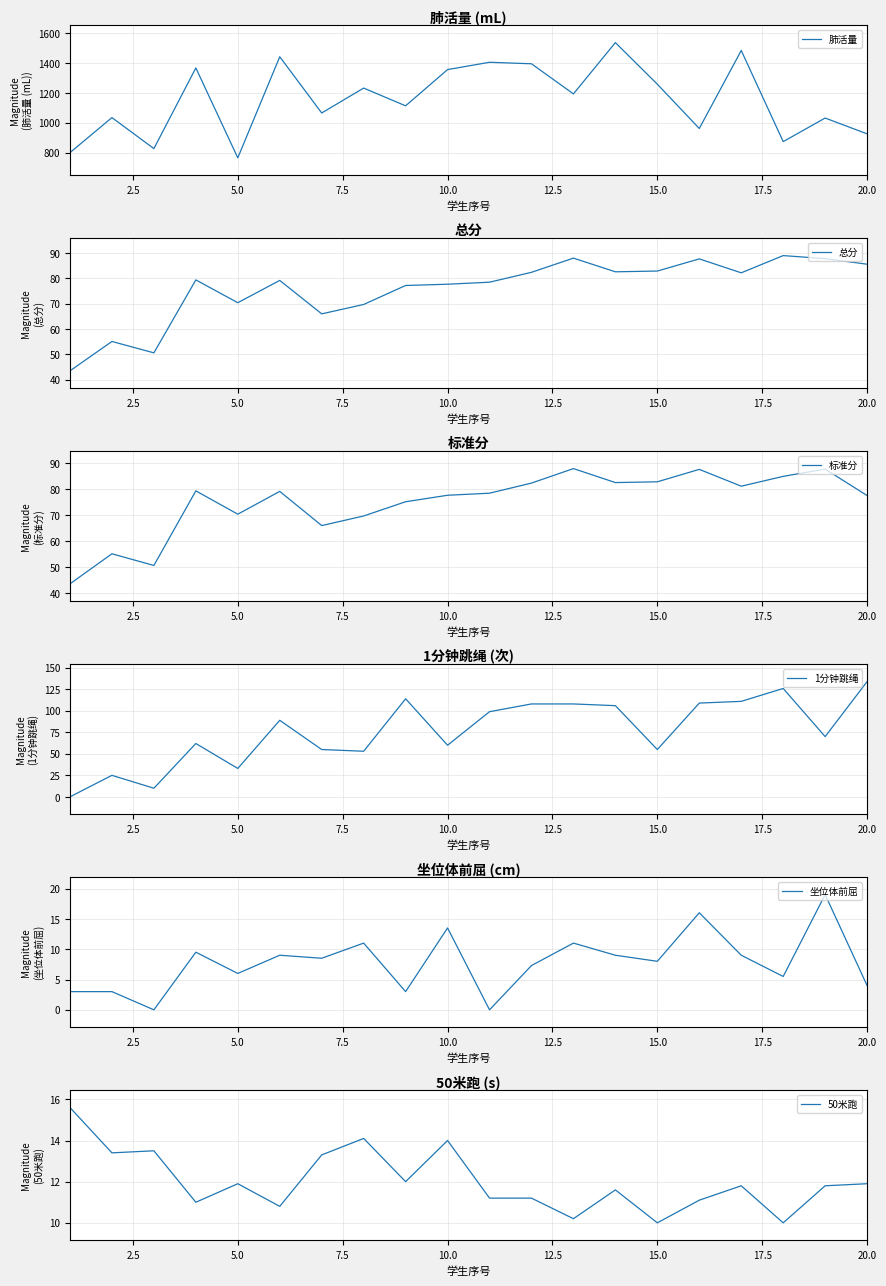

True or false: 标准分 and 总分 cross at least once.

False